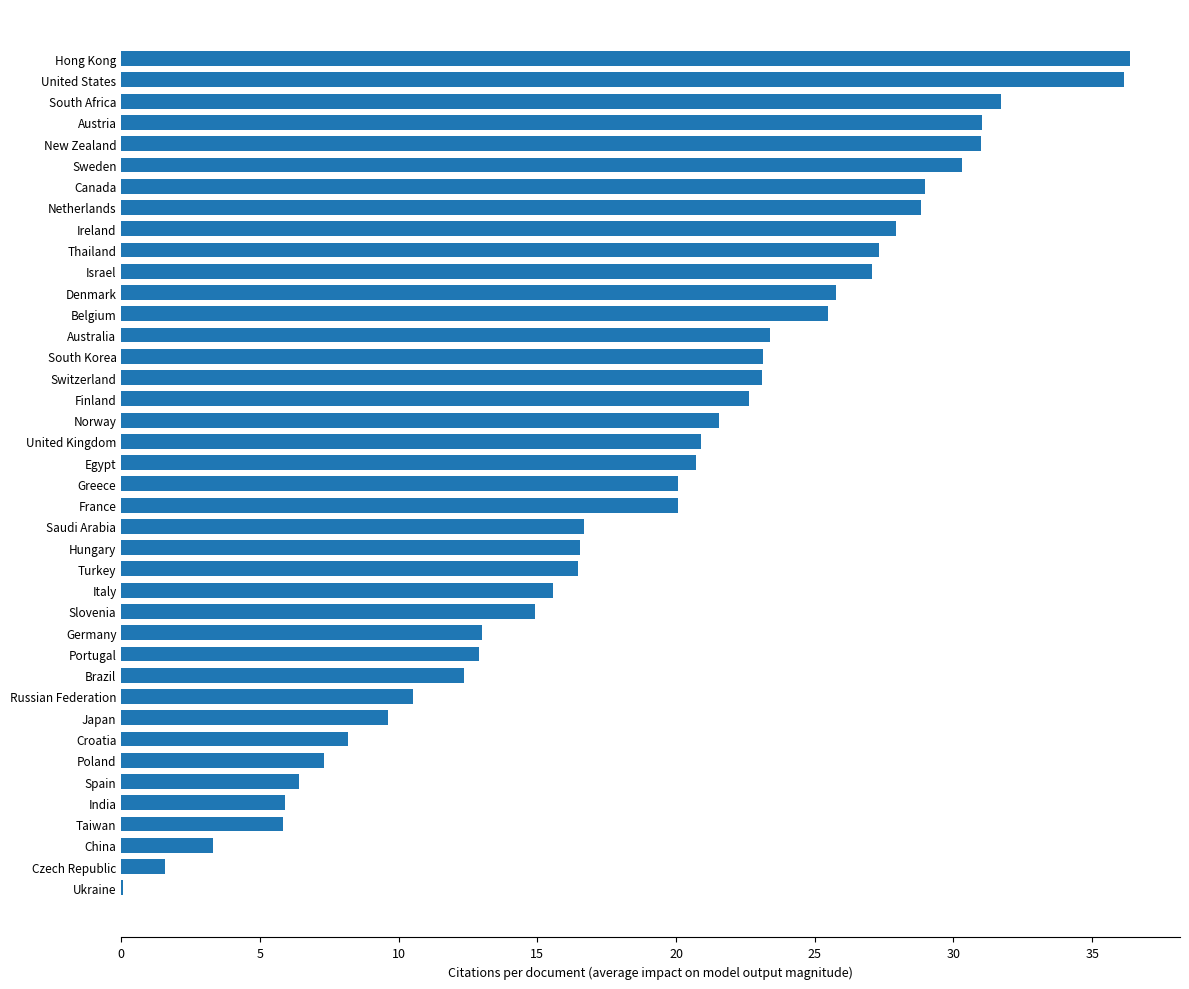

Is it true that the value at Slovenia is 25.4?

False